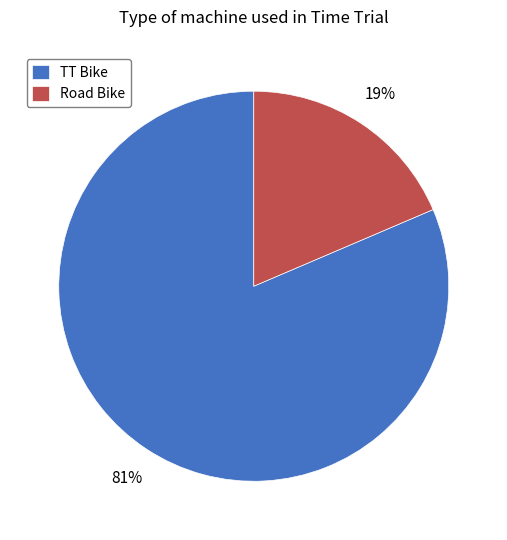

Combined, do Road Bike and TT Bike account for over 50%?

Yes